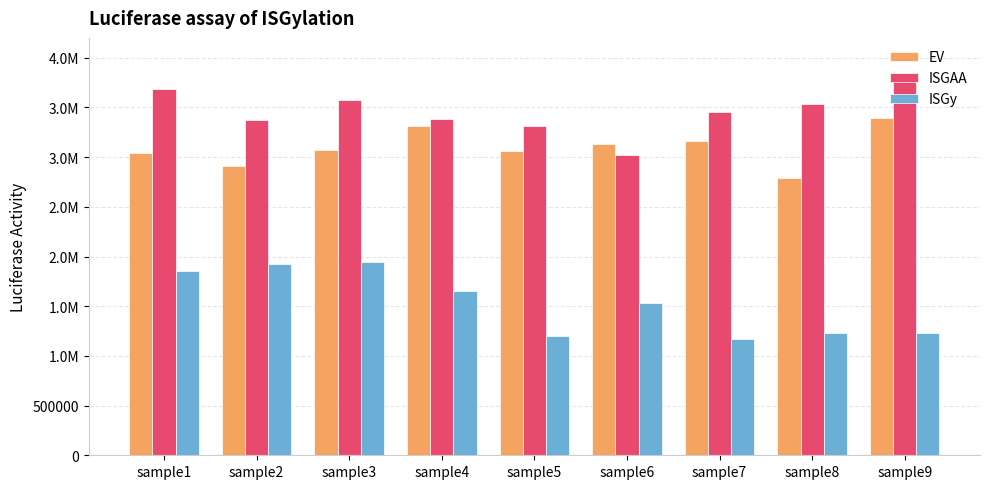

What is the average value of the ISGy series?

1528889